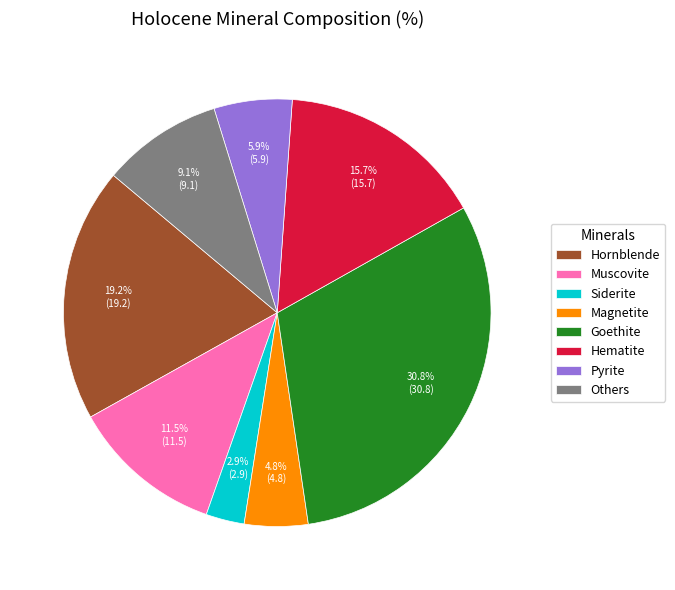

True or false: Others accounts for 16% of the total.

False